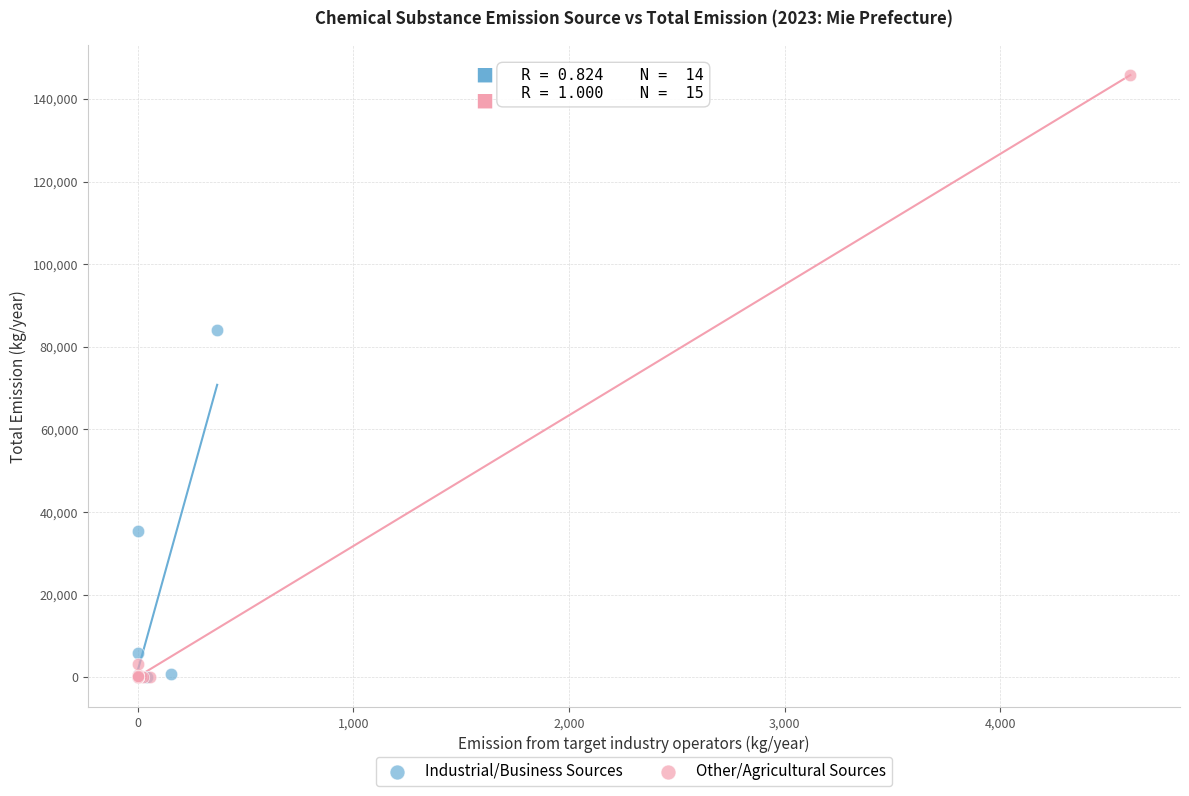

Which series has the largest Y range (max minus min)?

Other/Agricultural Sources